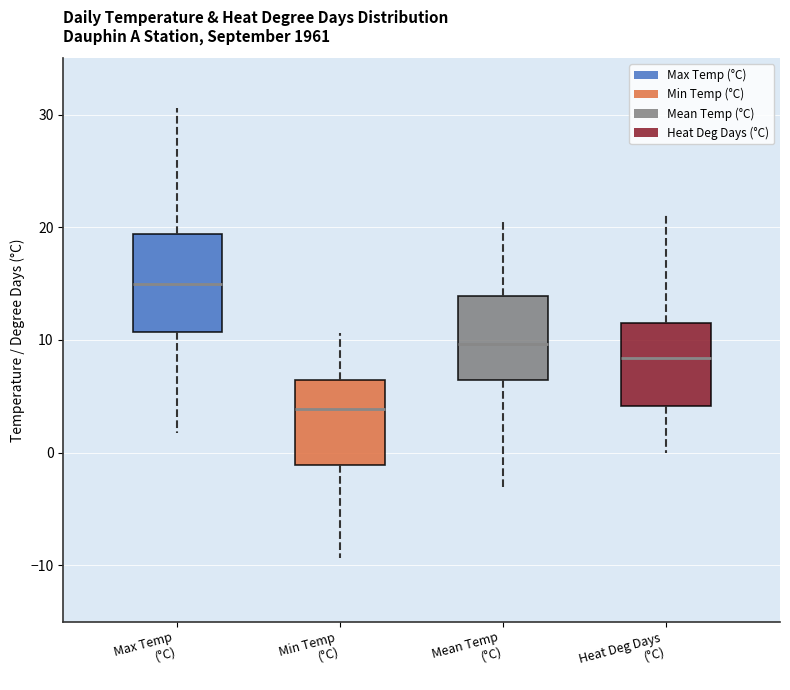

Where is the upper edge of the box for Max Temp (°C) on the y-axis? The values are not printed on the chart, so give them approximately, as read against the axis.

19